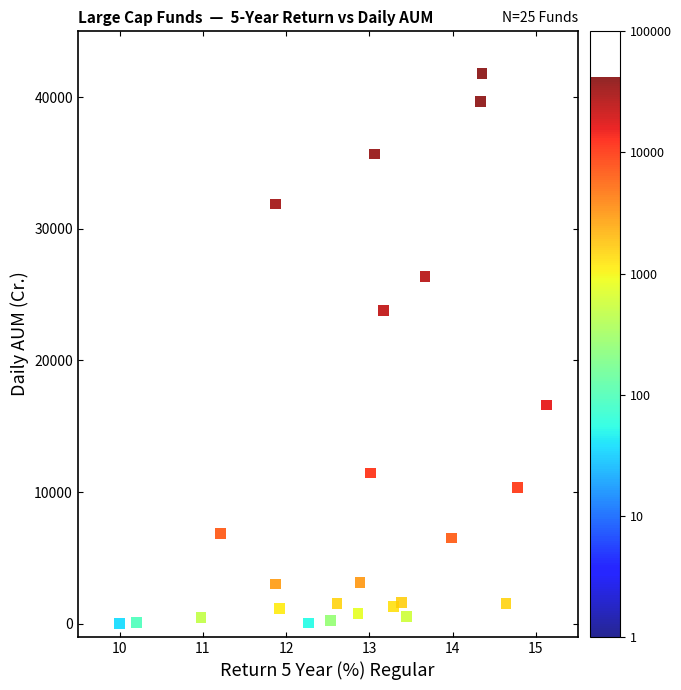

What is the range of X values (max minus min)?

5.1